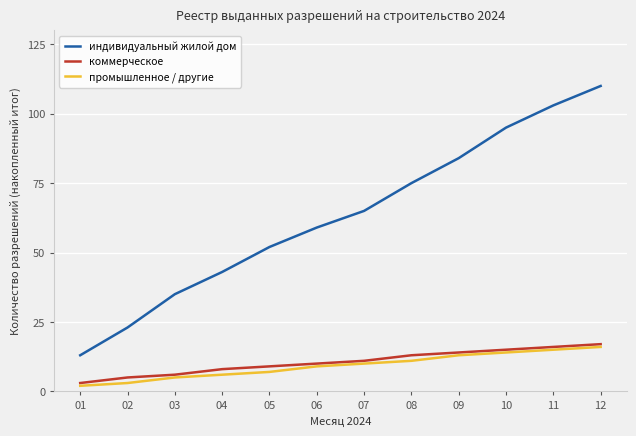

Which series has the largest range (max minus min)?

индивидуальный жилой дом